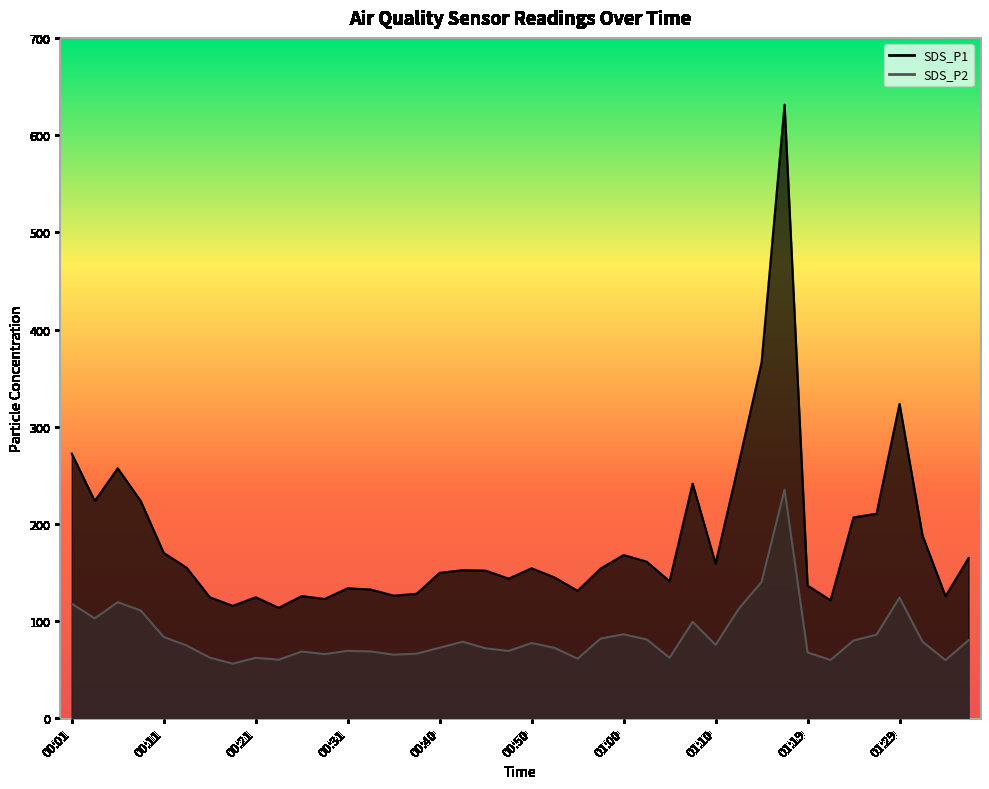

List the series in order of their peak value, highest first.

SDS_P1, SDS_P2